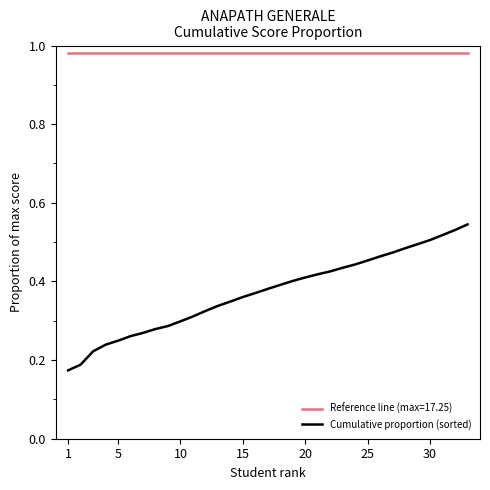

True or false: Reference line (max=17.25) and Cumulative proportion (sorted) cross at least once.

False